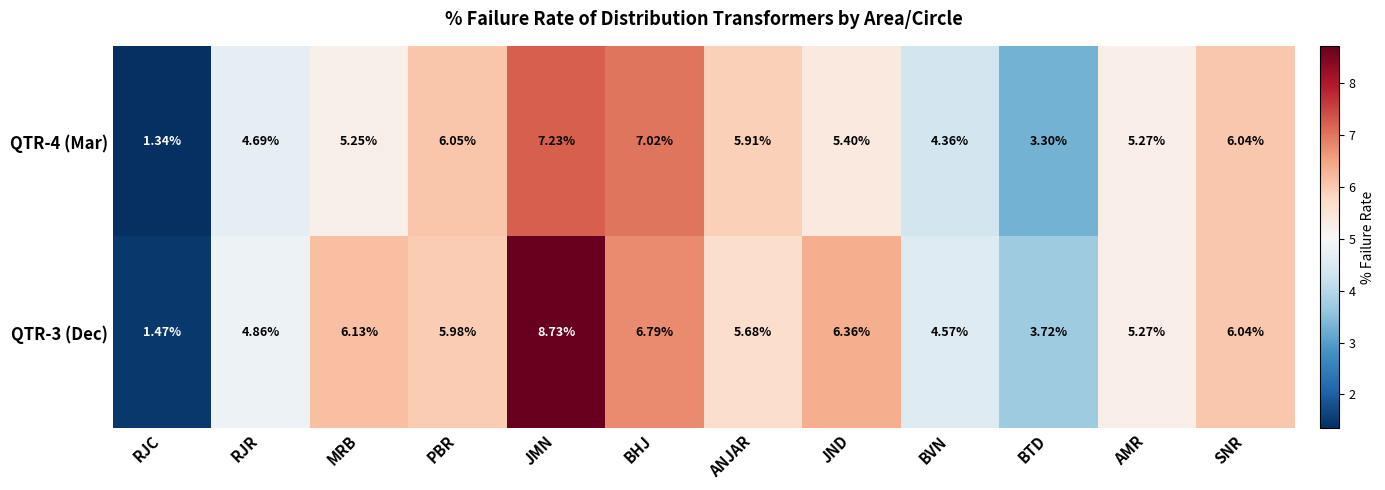

Where does the QTR-4 (Mar) series first go above 5?

MRB